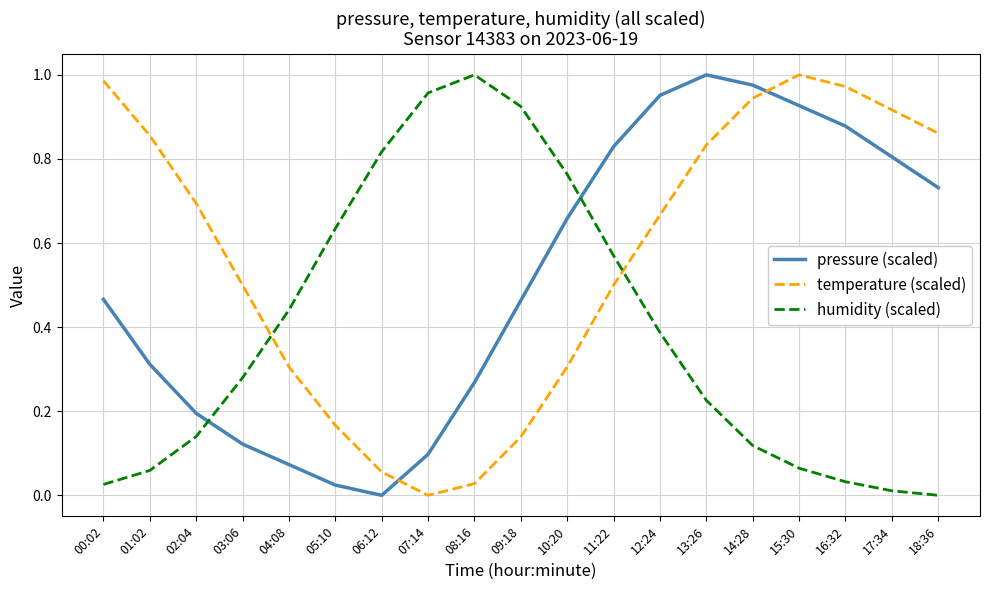

Is the value of humidity (scaled) at 03:06 greater than the value of temperature (scaled) at 11:22?

No